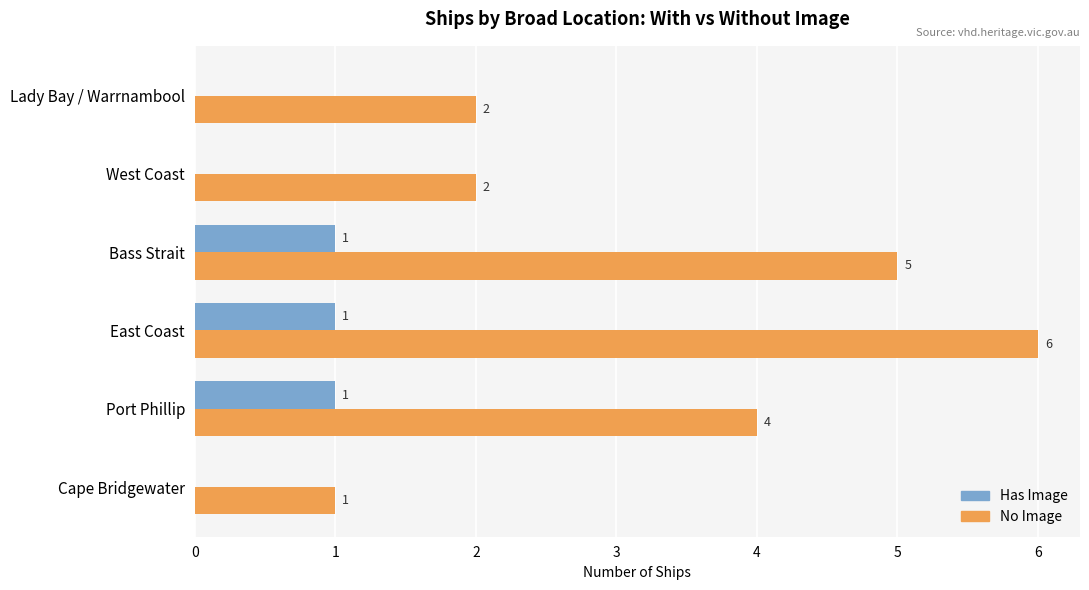

At which category is the sum across all series the highest?

East Coast